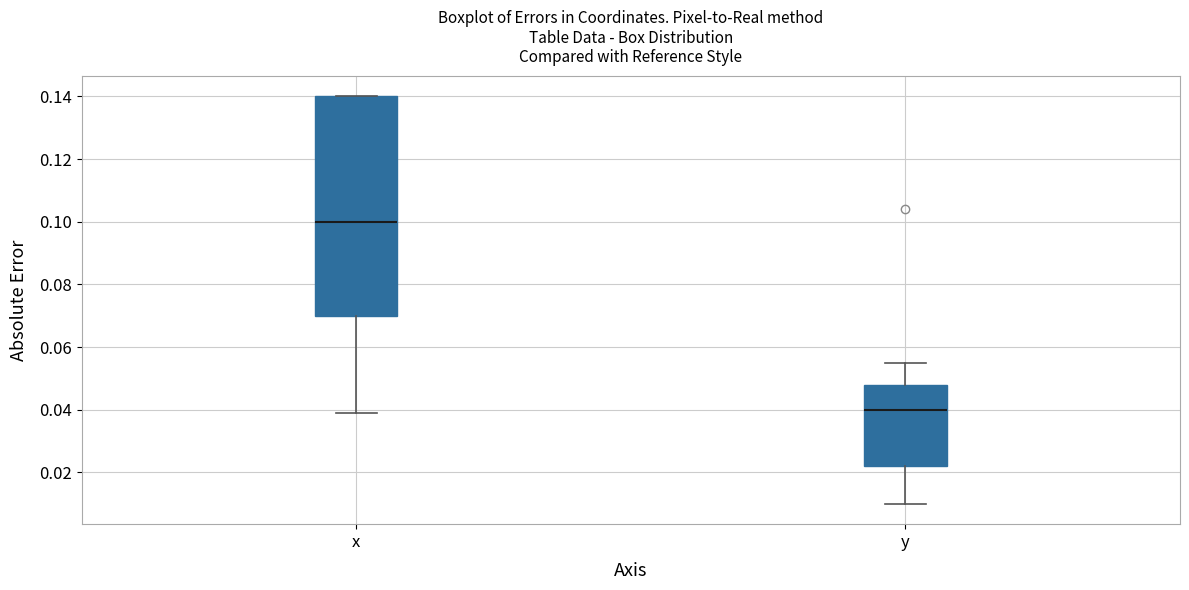

Reading left to right, transcribe this box plot: for each box, give where its median line is, the range the box spans, and where its two whiskers end, as read against the y-axis. The values are not printed on the chart, so give them approximately, as read against the axis.

x: median 0.100, box 0.070 to 0.140, whiskers 0.040 to 0.140
y: median 0.040, box 0.022 to 0.048, whiskers 0.010 to 0.056